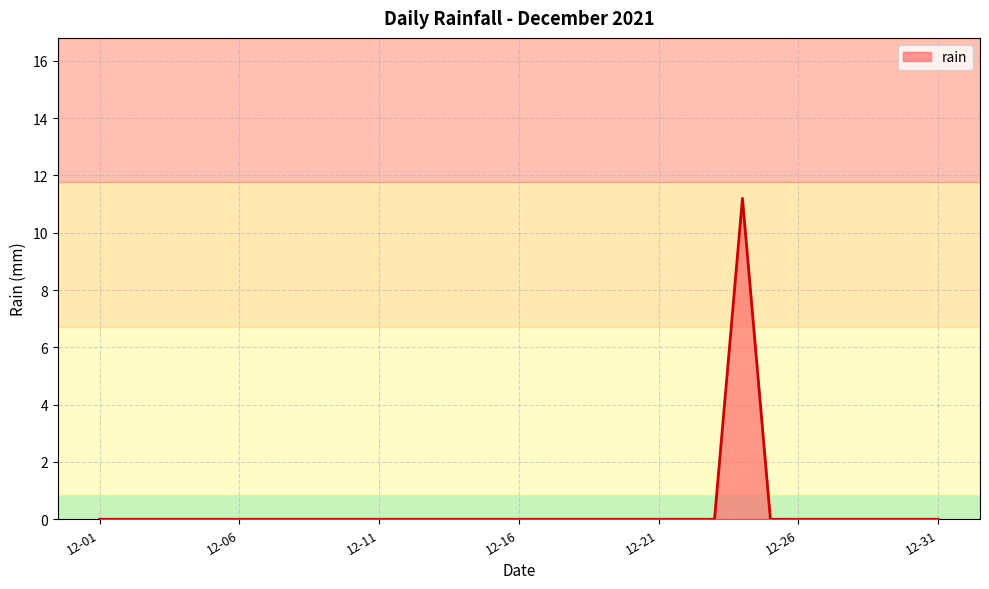

What is the maximum value shown in the chart?

11.2